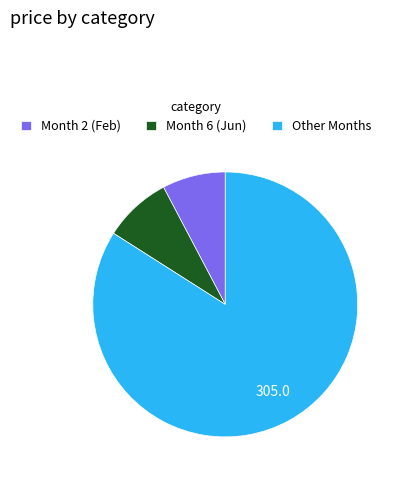

Is the sum of Other Months and Month 6 (Jun) greater than half?

Yes